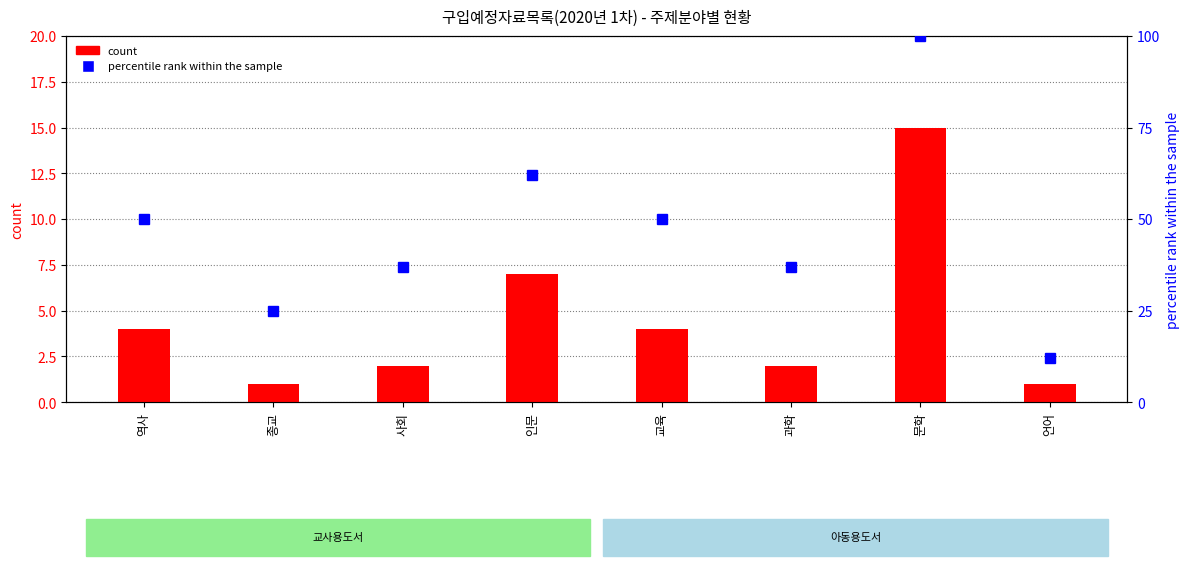

Which series has the widest spread of values?

percentile rank within the sample